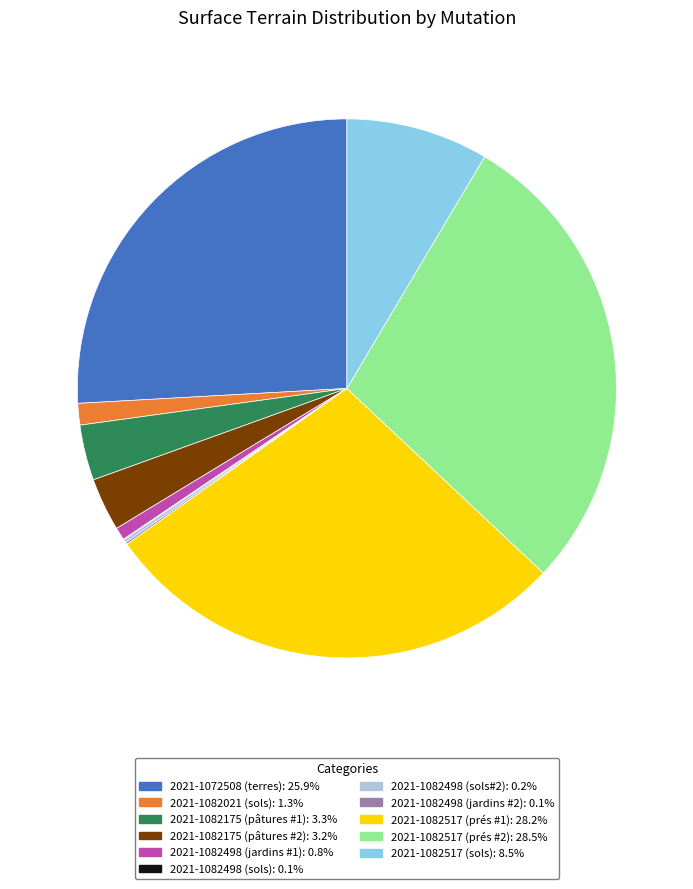

Approximately how many times larger is the value at 2021-1082517 (sols): 8.5% compared to 2021-1082175 (pâtures #2): 3.2%?

2.7